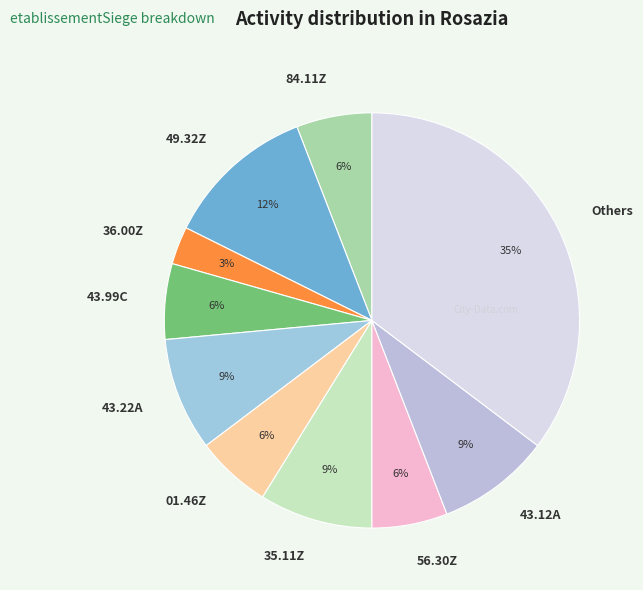

Do 84.11Z and 43.22A together represent more than half of the pie?

No